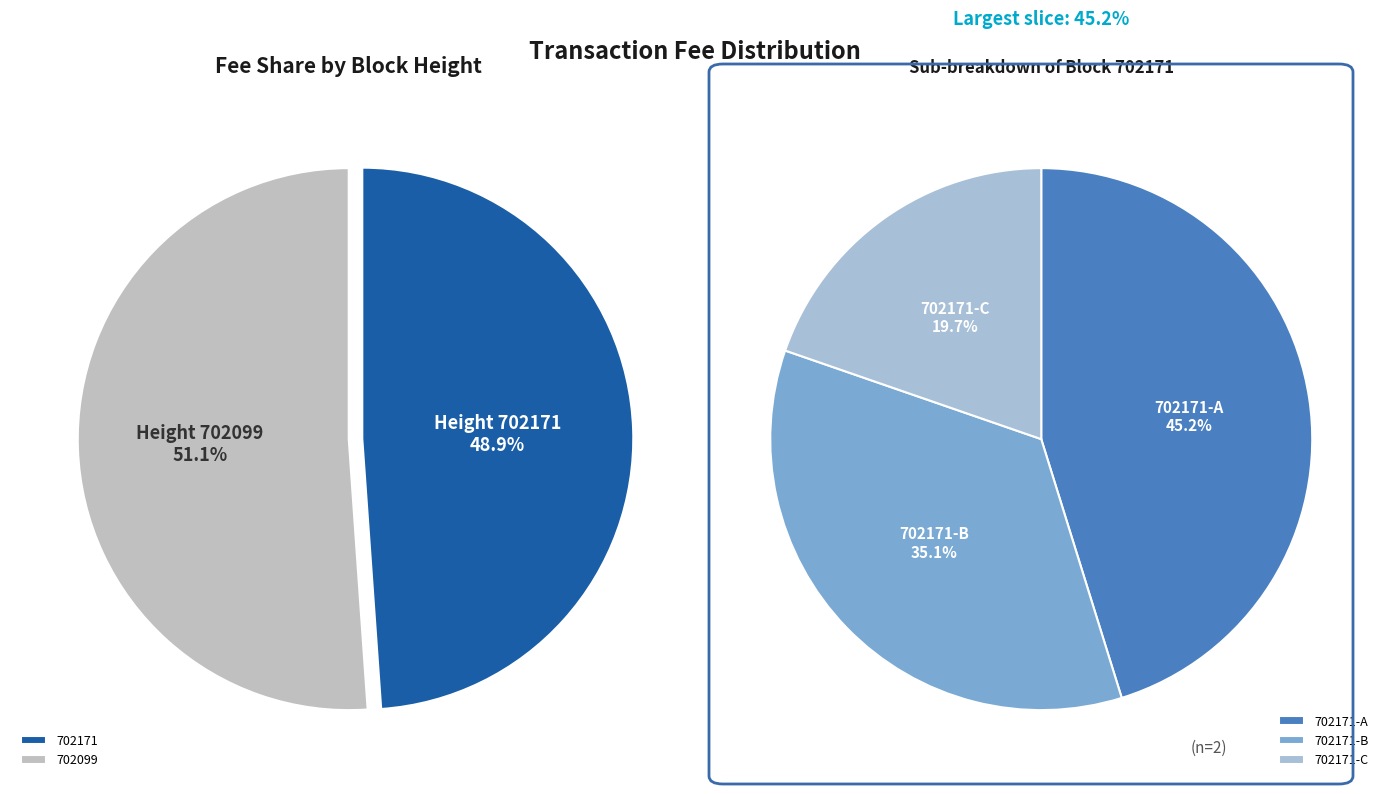

Which slice is the largest?

702099